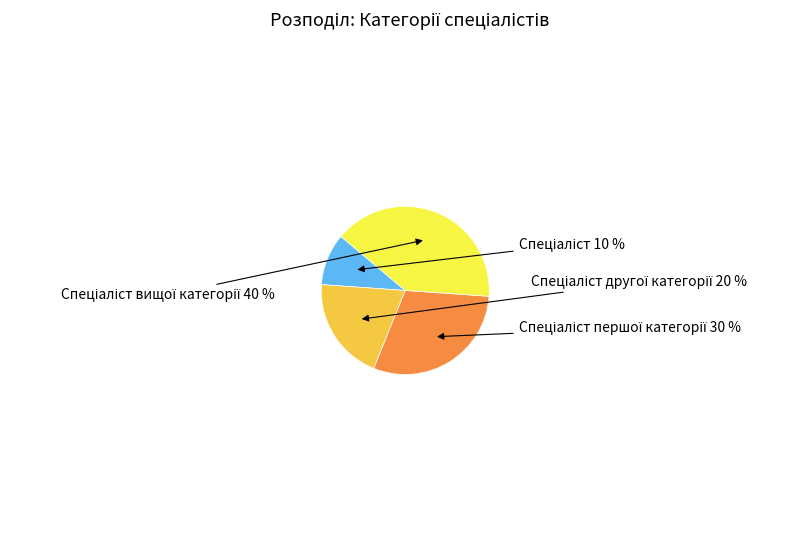

To the nearest percent, what is the average slice percentage?

25%